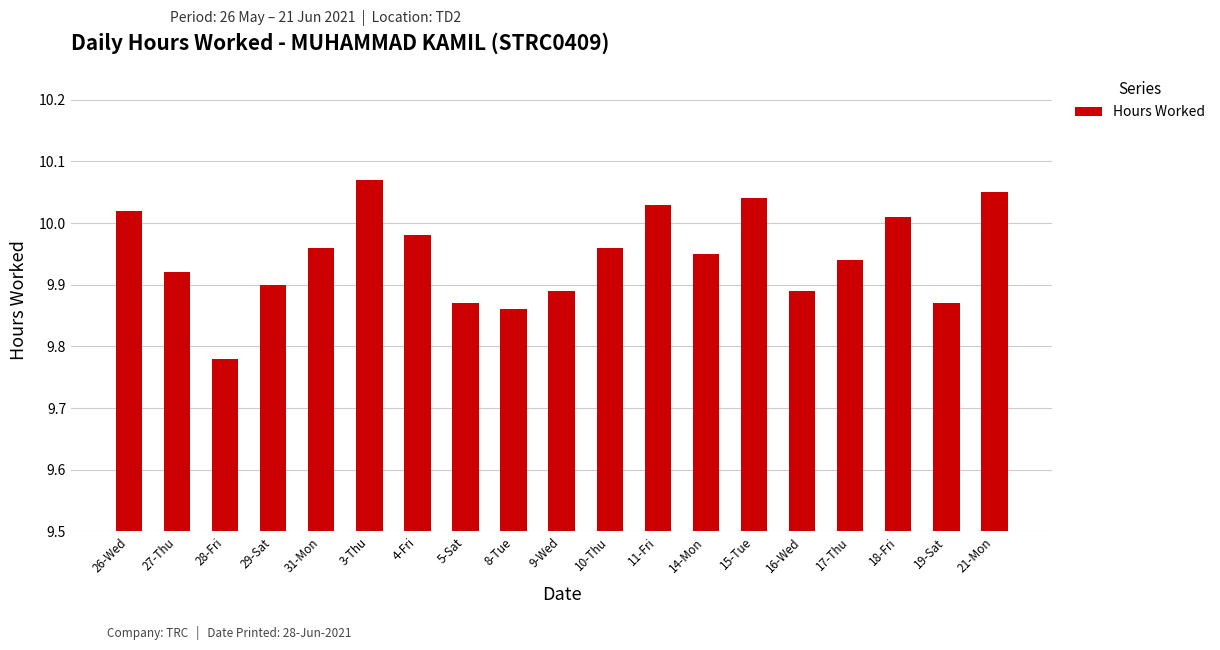

True or false: the data shows 9.9 at 19-Sat.

True